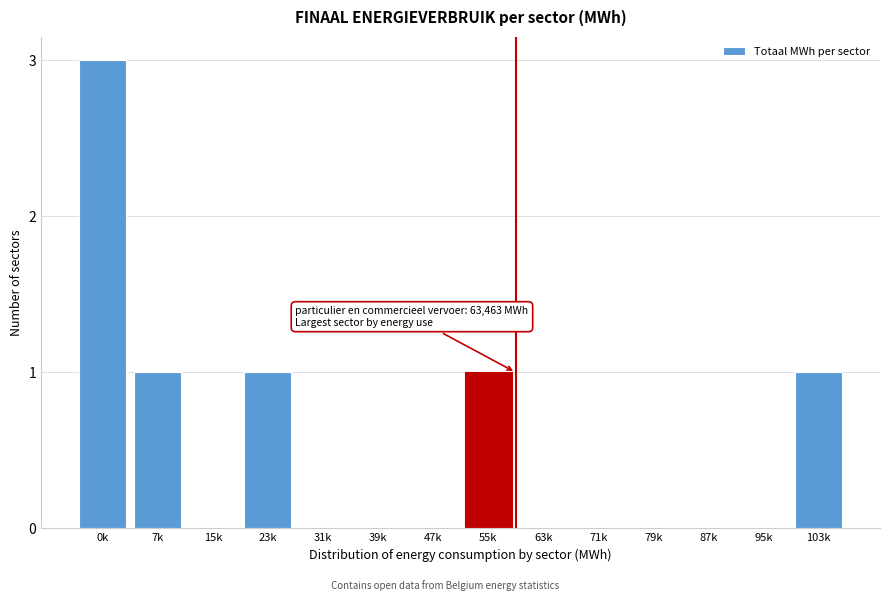

Reading left to right, transcribe all the data shown in this chart.

0k=3	7k=1	15k=0	23k=1	31k=0	39k=0	47k=0	55k=1	63k=0	71k=0	79k=0	87k=0	95k=0	103k=1